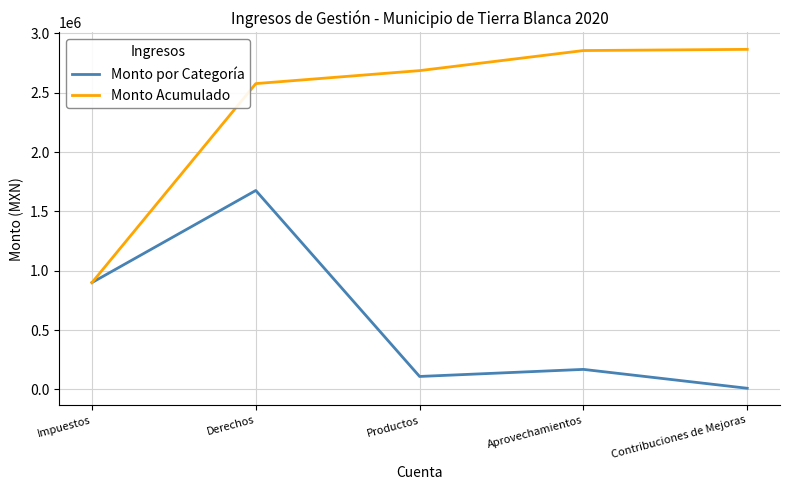

Is it true that Monto por Categoría equals 109461.7 at Productos?

True